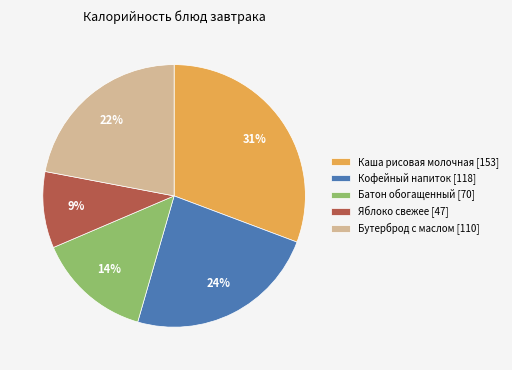

How many segments does this pie chart have?

5